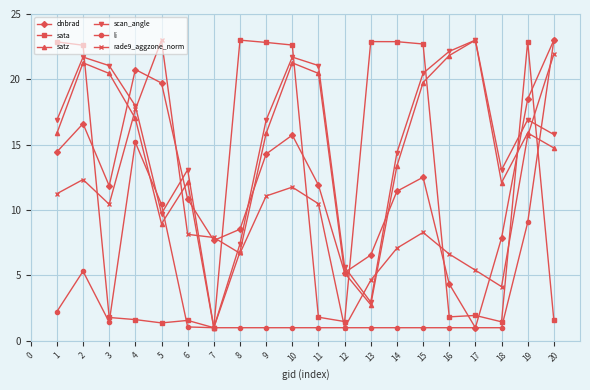

Between which two adjacent categories do rade9_aggzone_norm and scan_angle first intersect?

4 and 5